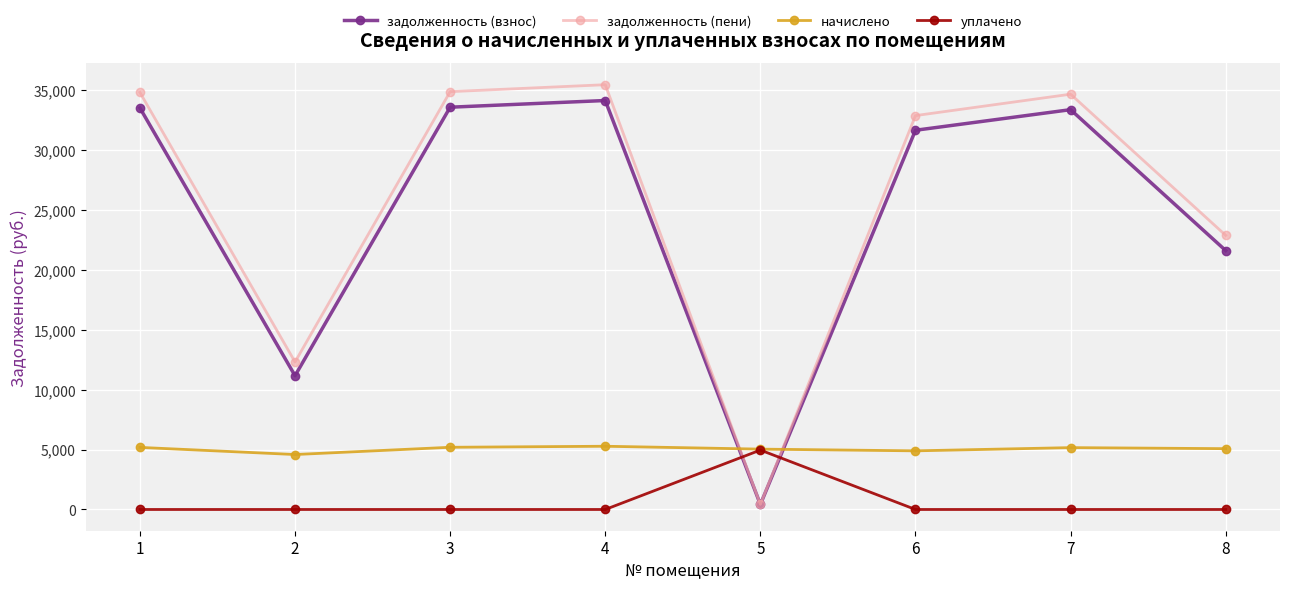

At which category does начислено reach its first local valley?

2